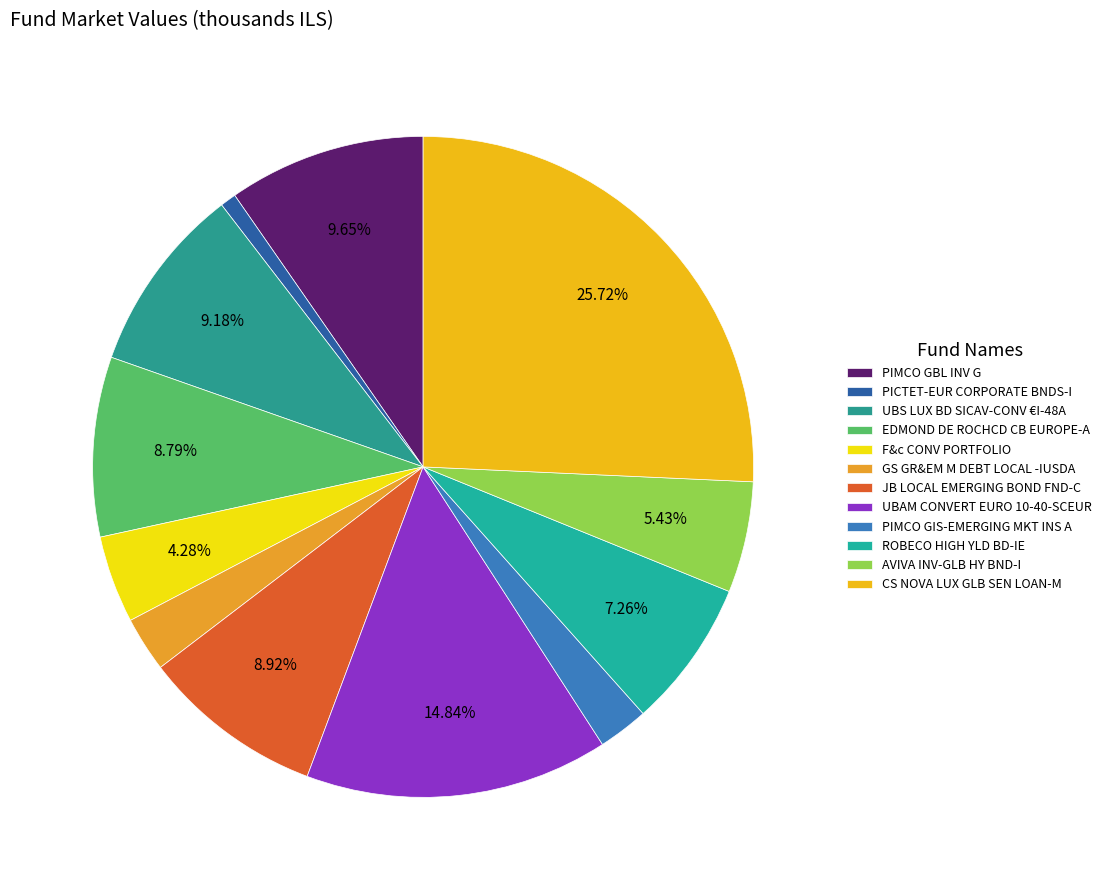

Is the sum of JB LOCAL EMERGING BOND FND-C and UBAM CONVERT EURO 10-40-SCEUR greater than half?

No